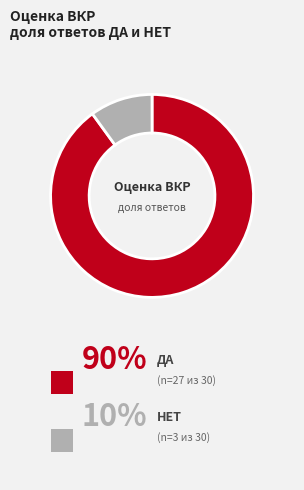

Is it true that ДА is 97% of the pie?

False